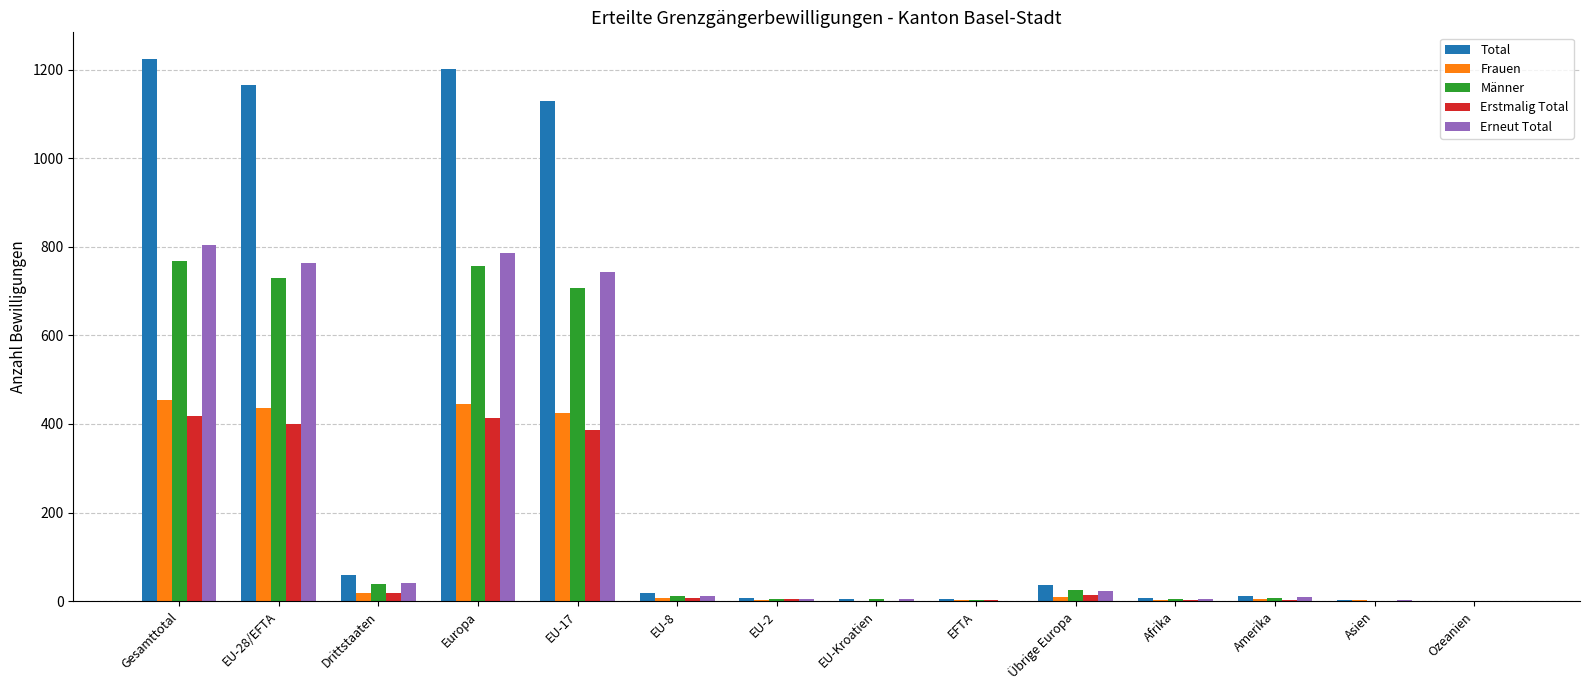

The Erstmalig Total series shows 0 at Asien. True or false?

True